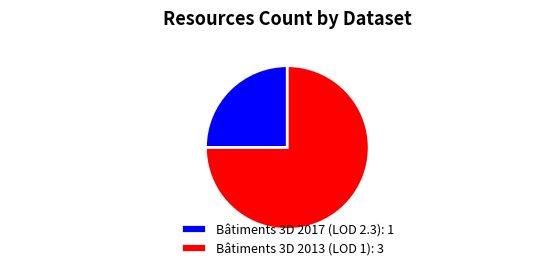

What is the ratio of the value at Bâtiments 3D 2013 (LOD 1) to the value at Bâtiments 3D 2017 (LOD 2.3)?

3.0